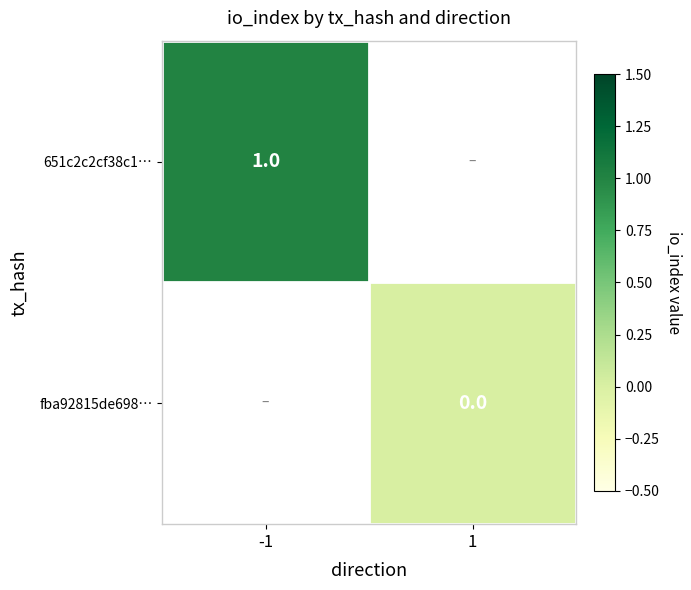

Is it true that 651c2c2cf38c1… equals 0 at -1?

False